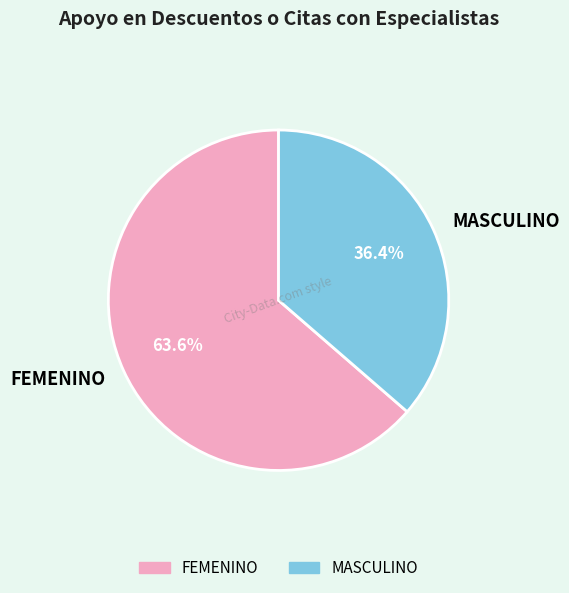

True or false: MASCULINO accounts for 22% of the total.

False